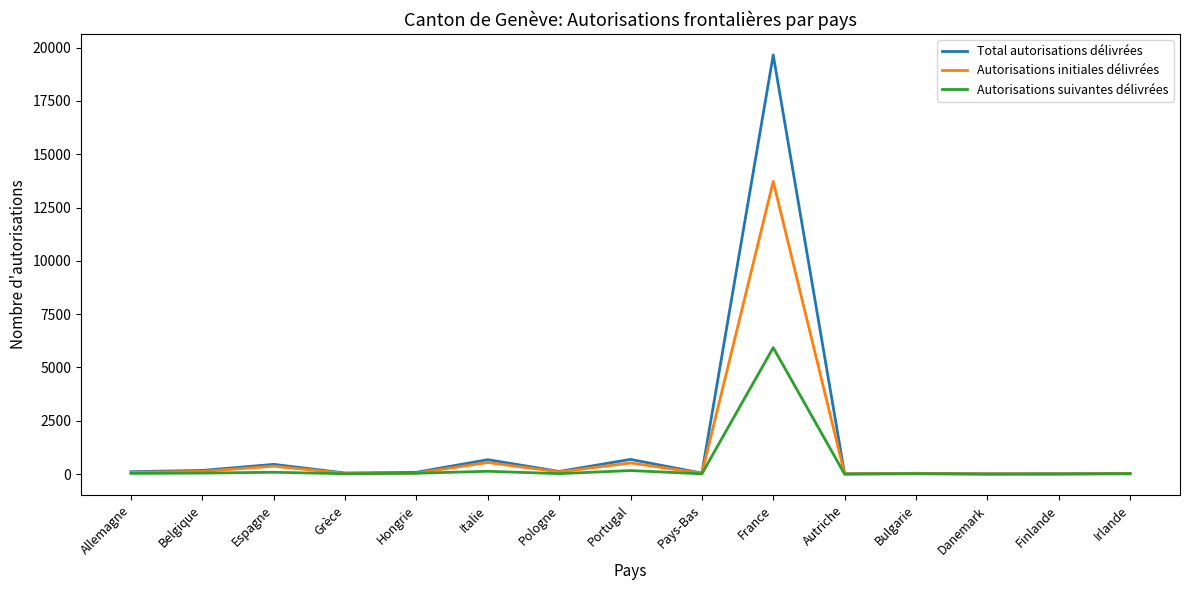

Which series has the widest spread of values?

Total autorisations délivrées